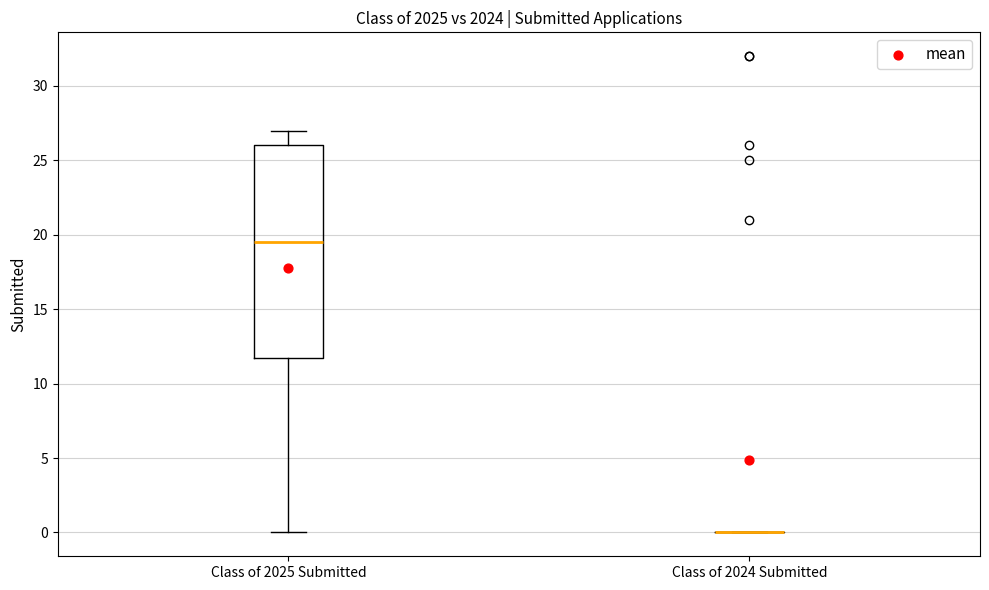

Comparing the boxes themselves (not the whiskers), which one is the tallest?

Class of 2025 Submitted